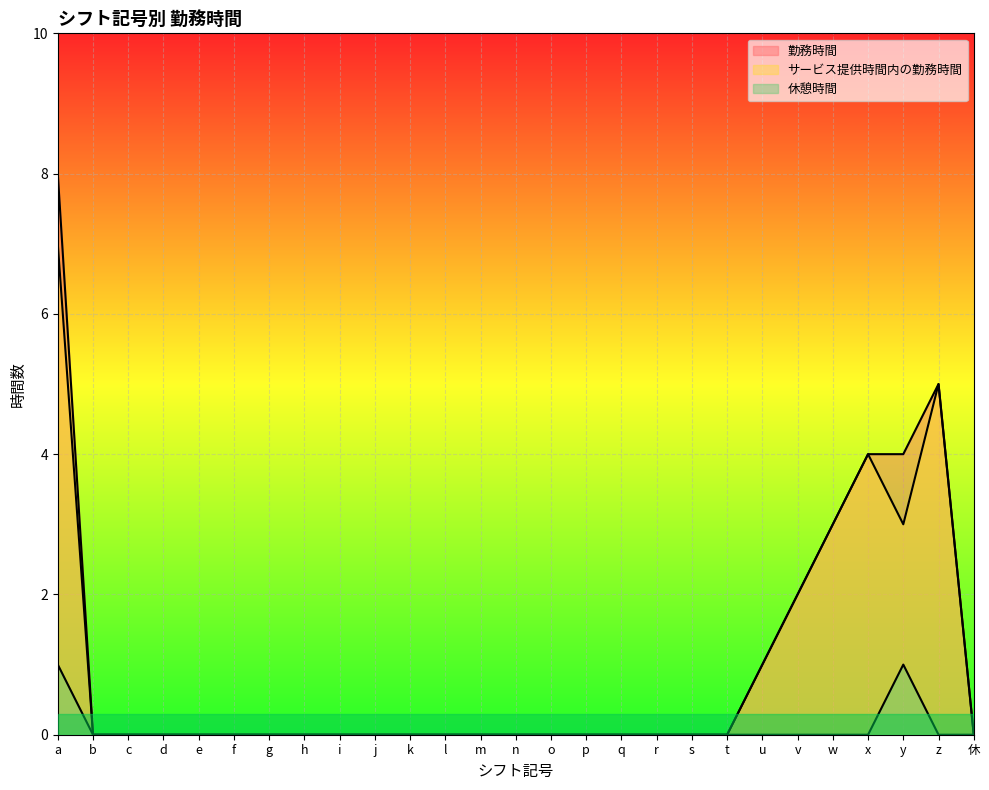

List the series in order of their peak value, lowest first.

休憩時間, サービス提供時間内の勤務時間, 勤務時間